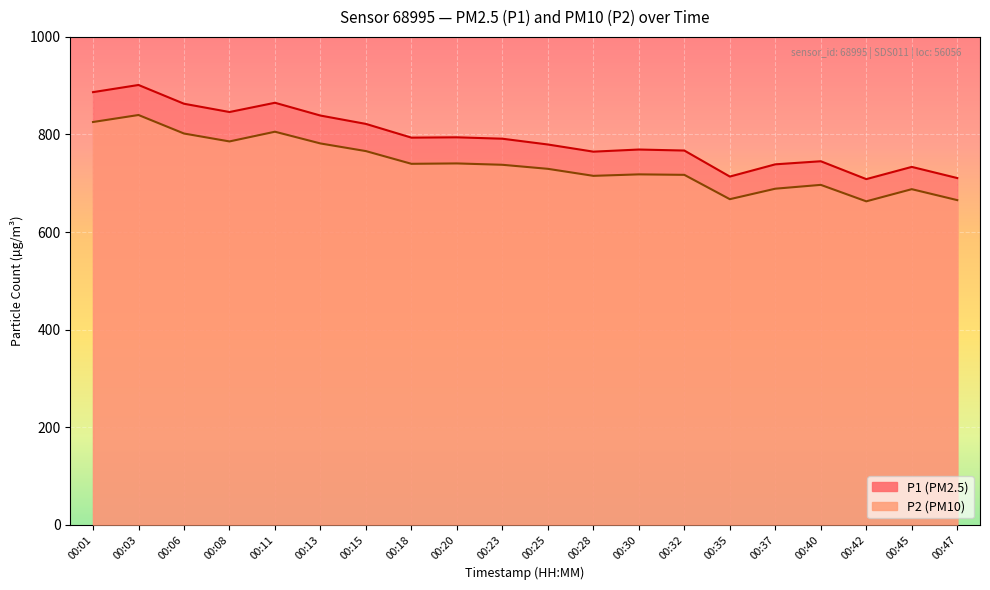

Rank the series at 00:06 from highest to lowest value.

P1, P2